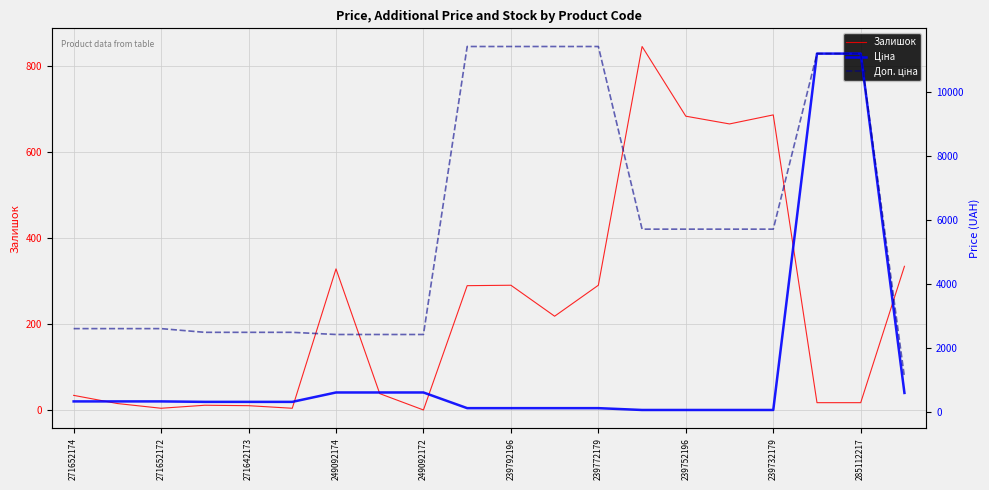

What is the difference between the Ціна values at 249092174 and 17?

10877.9